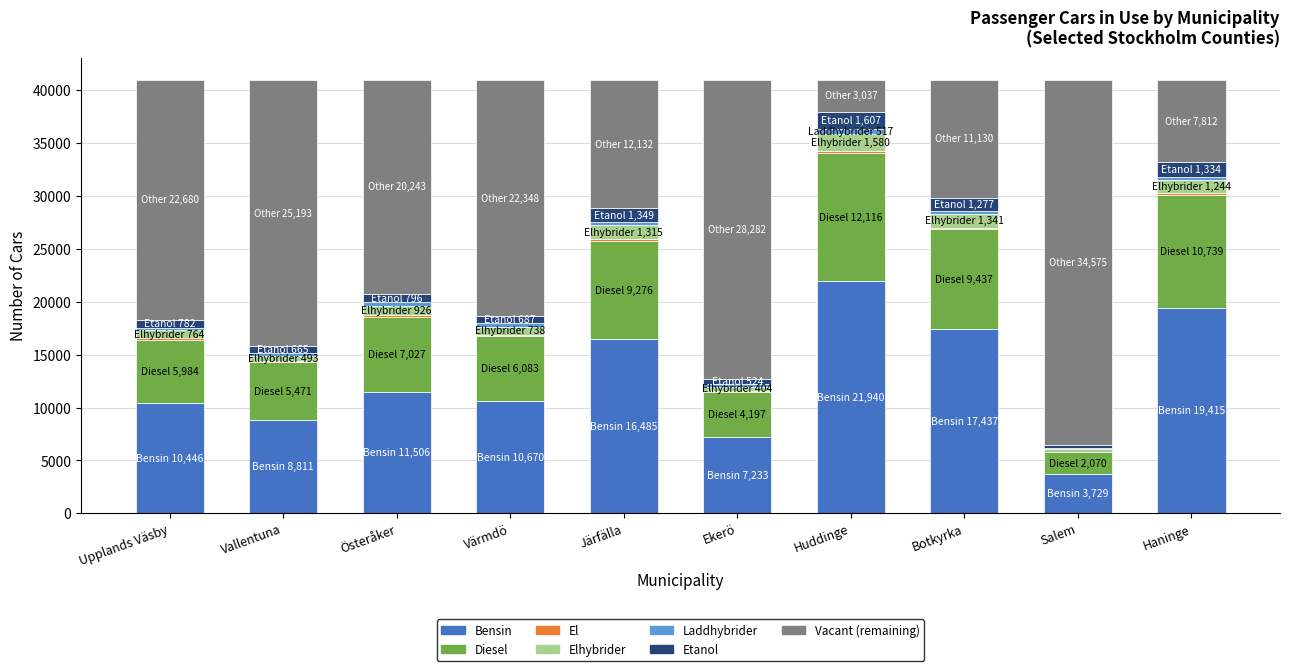

At which label does Bensin reach its peak?

Huddinge